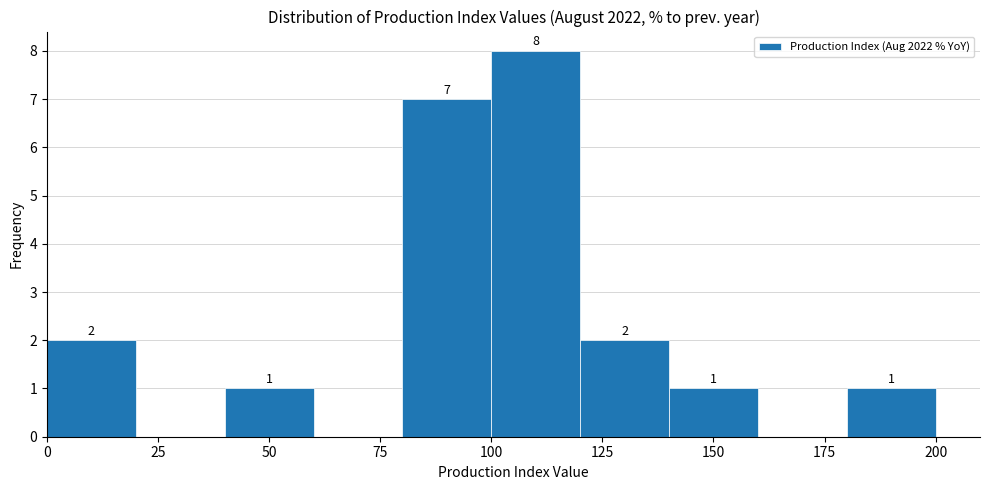

Over which range of the x-axis is the bar tallest?

100 to 120